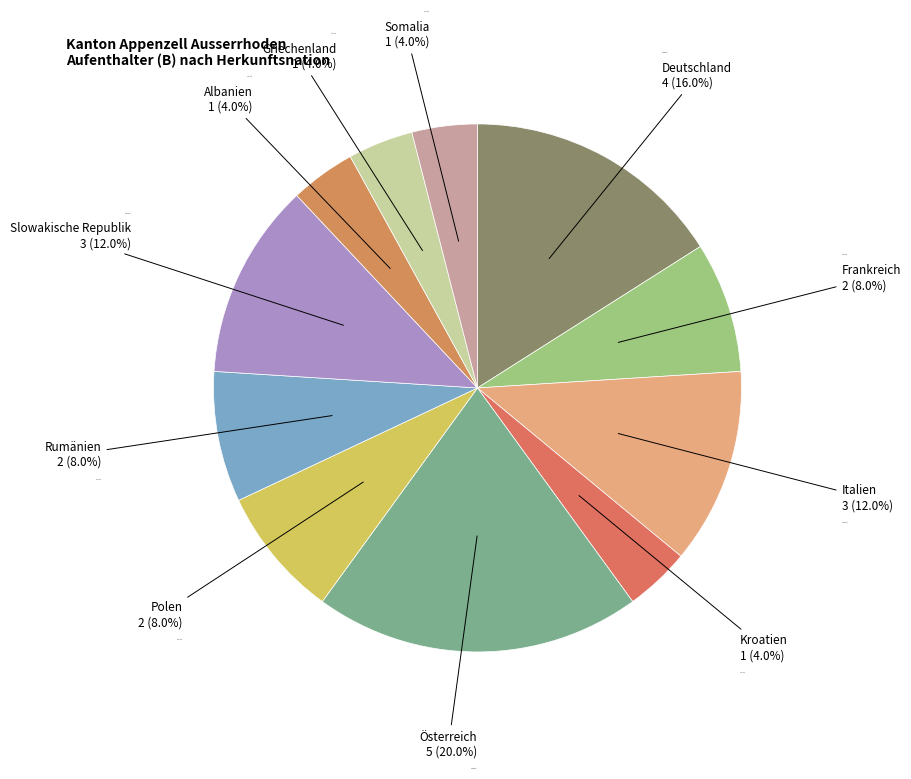

Is Polen the majority of the pie?

No